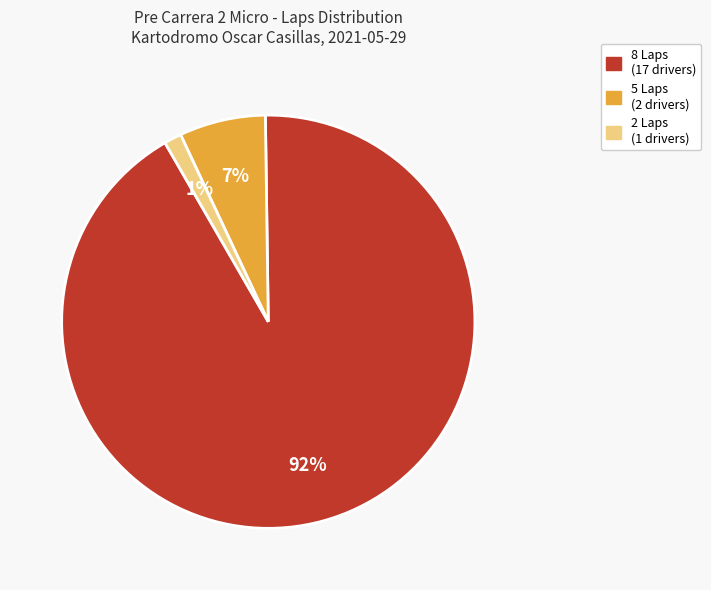

To the nearest percent, what is the average slice percentage?

33%